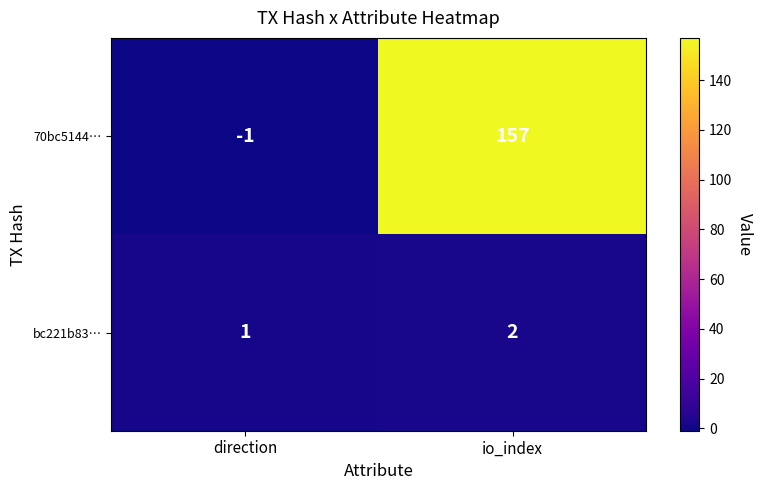

How many values in 70bc5144… are below zero?

1